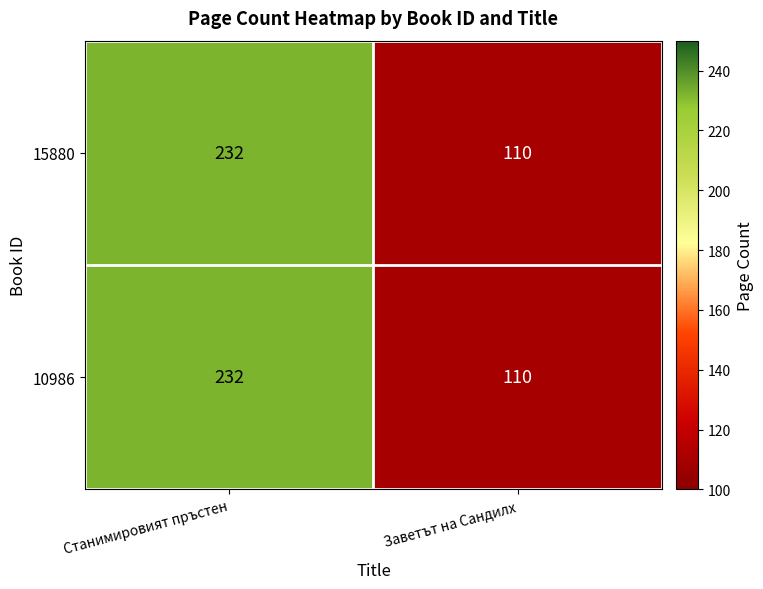

Reading right to left, what are all the values shown in this chart?

15880: Заветът на Сандилх=110	Станимировият пръстен=232
10986: Заветът на Сандилх=110	Станимировият пръстен=232